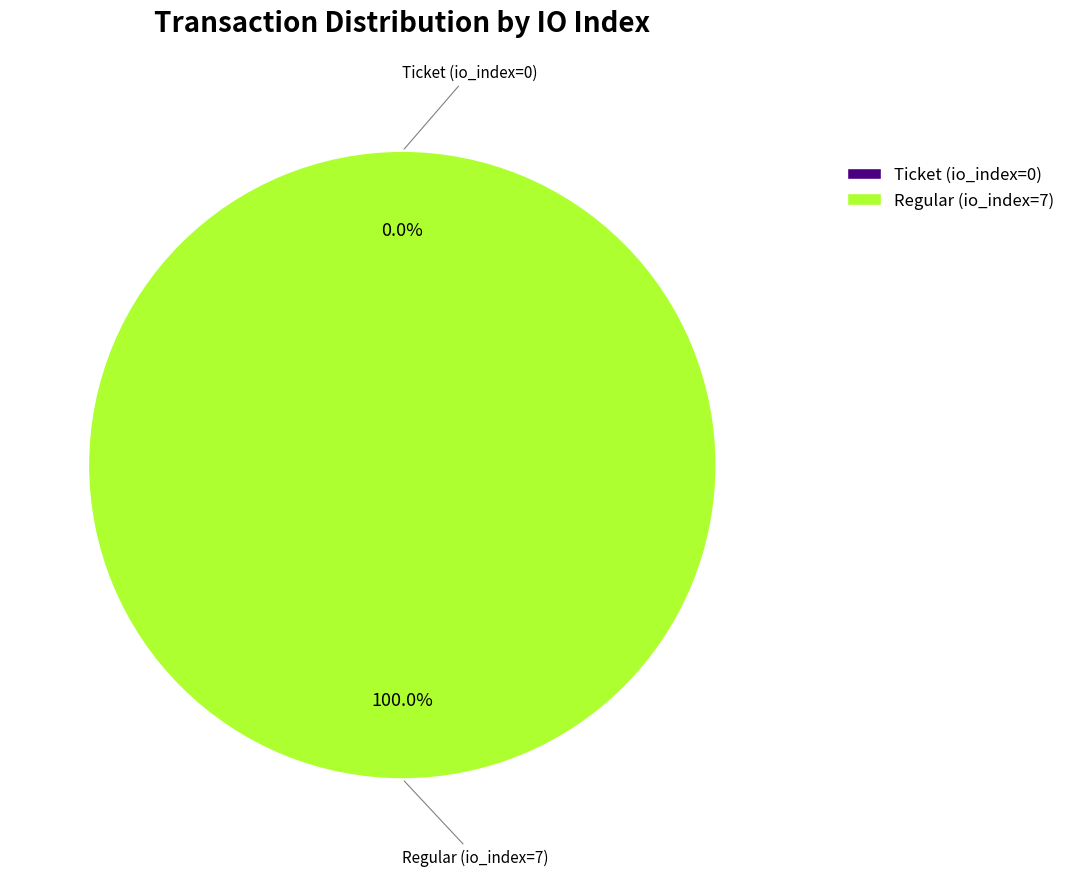

To the nearest percent, what portion does Regular (io_index=7) represent?

100%